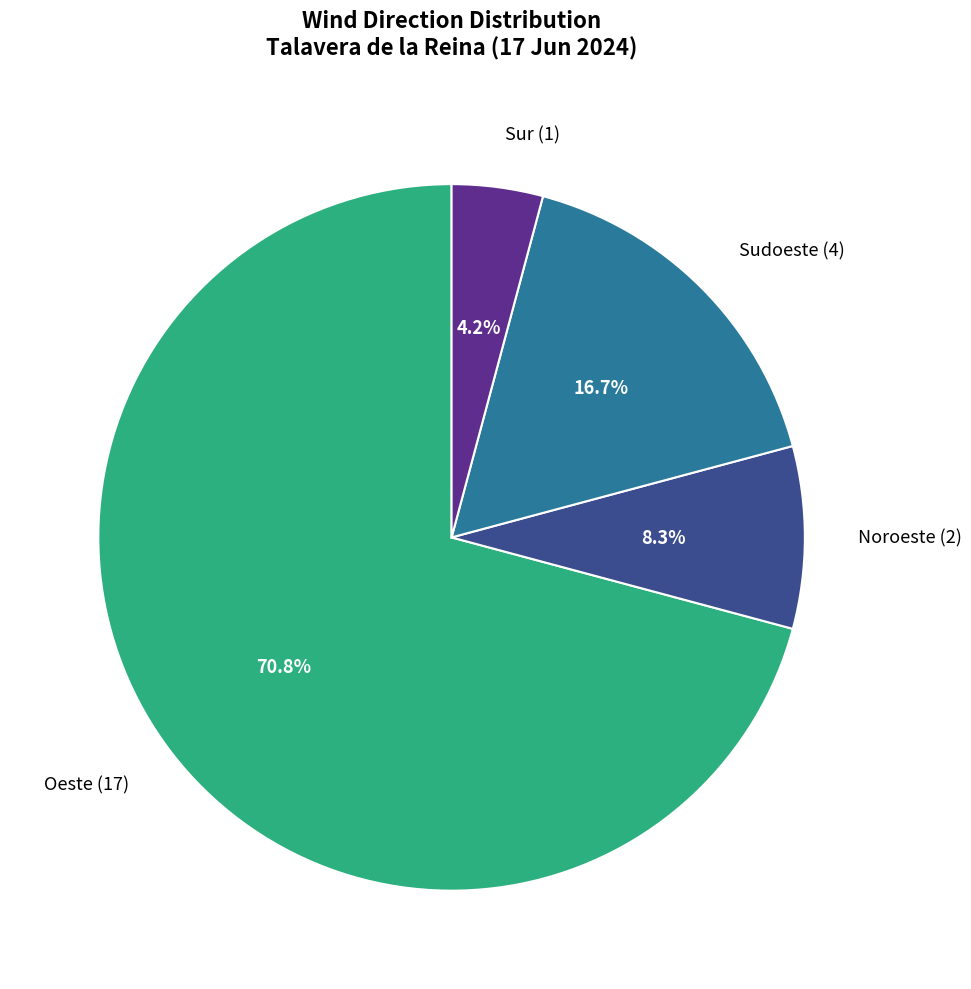

Is there a majority slice in this chart?

Yes